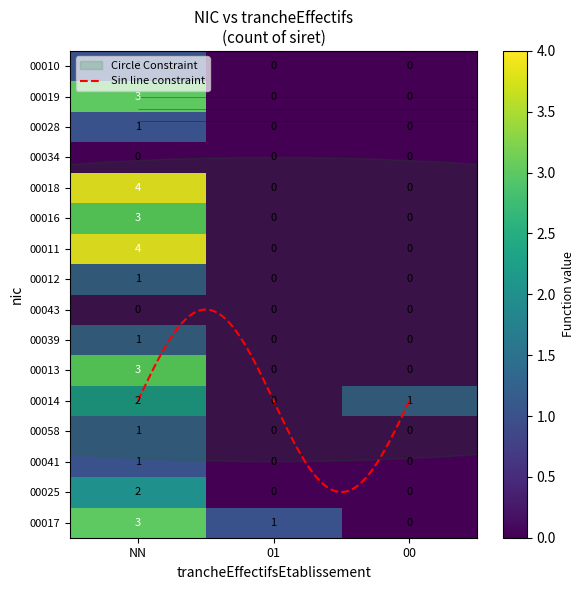

The 00014 series shows 2 at NN. True or false?

True